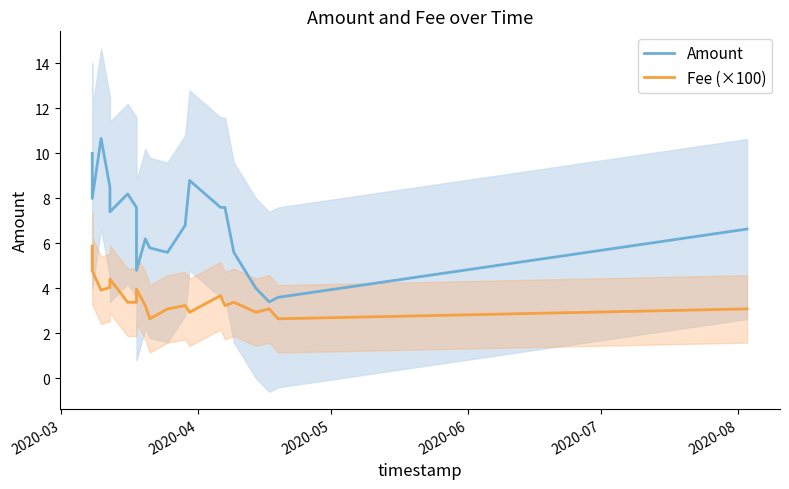

Which series has the largest range (max minus min)?

Amount